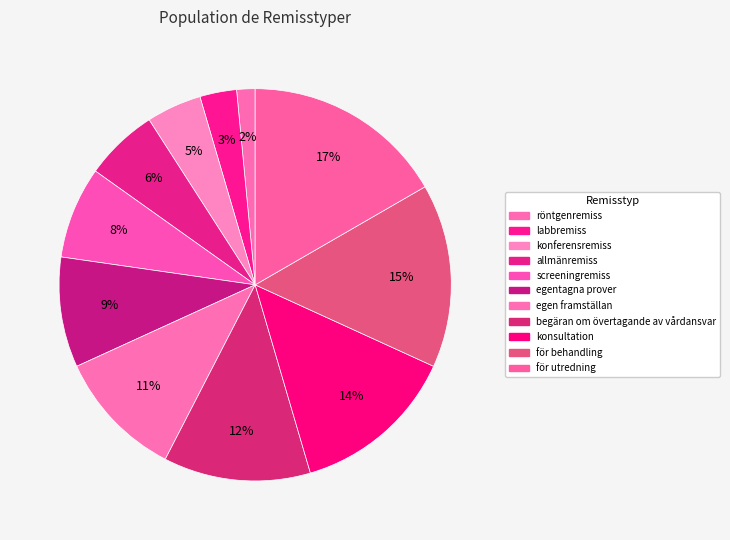

Is there a majority slice in this chart?

No